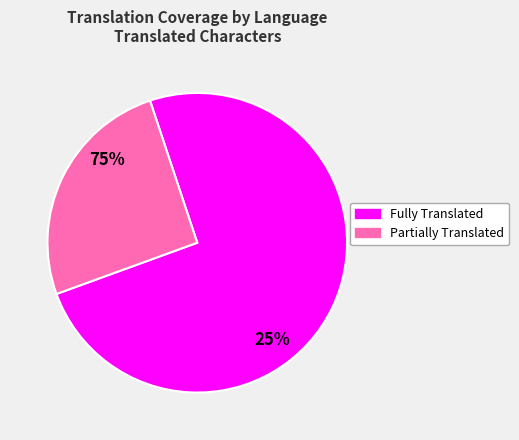

True or false: Esperanto accounts for 1% of the total.

False